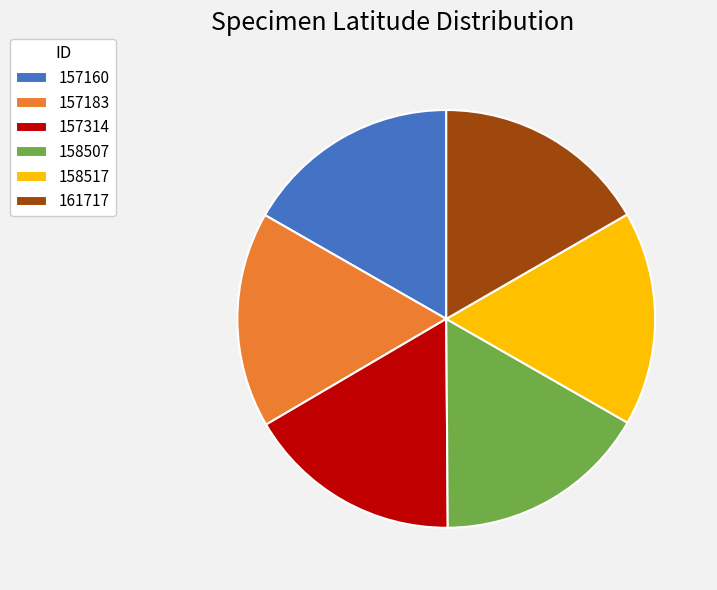

Is the sum of 157183 and 158507 greater than half?

No